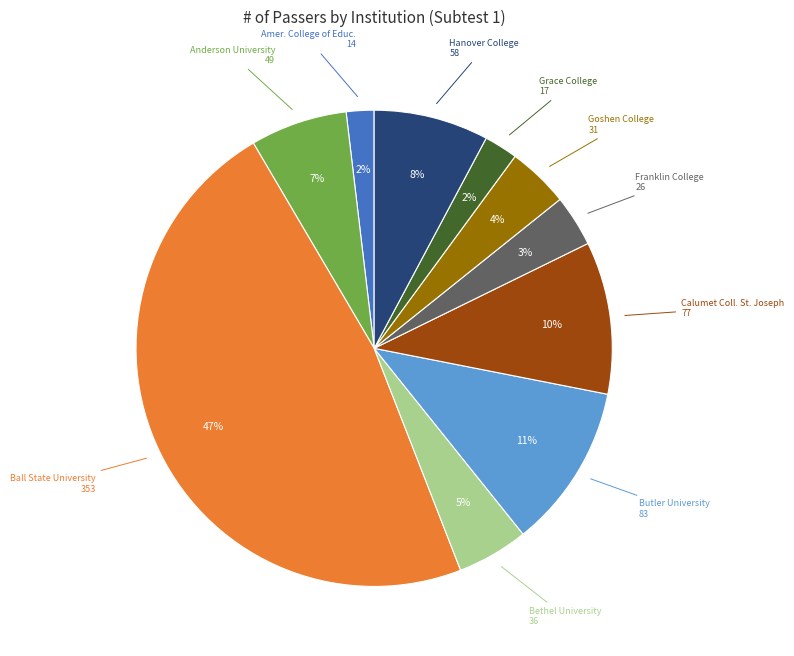

To the nearest percent, what is the average slice percentage?

10%